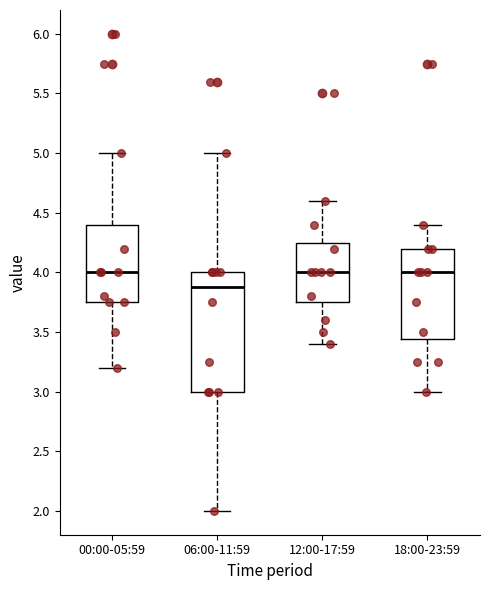

Reading left to right, read every box against the y-axis: the position of its median line, the range the box covers, and the ends of its whiskers. The values are not printed on the chart, so give them approximately, as read against the axis.

00:00-05:59: median 4.00, box 3.75 to 4.40, whiskers 3.20 to 5.00
06:00-11:59: median 3.90, box 3.00 to 4.00, whiskers 2.00 to 5.00
12:00-17:59: median 4.00, box 3.75 to 4.25, whiskers 3.40 to 4.60
18:00-23:59: median 4.00, box 3.45 to 4.20, whiskers 3.00 to 4.40